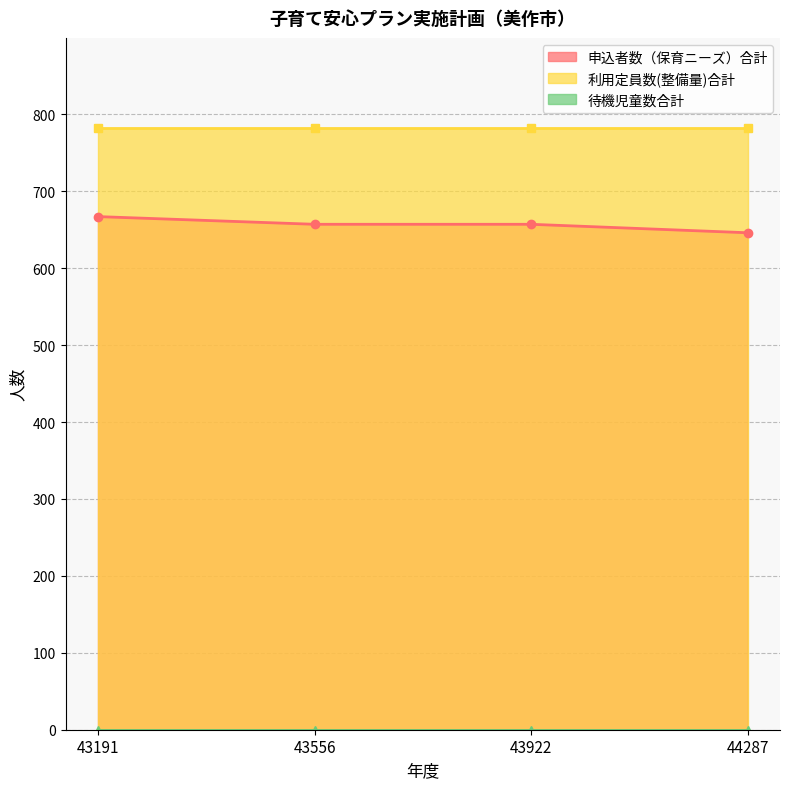

Between 43191 and 43556, which series saw the biggest shift?

申込者数（保育ニーズ）合計